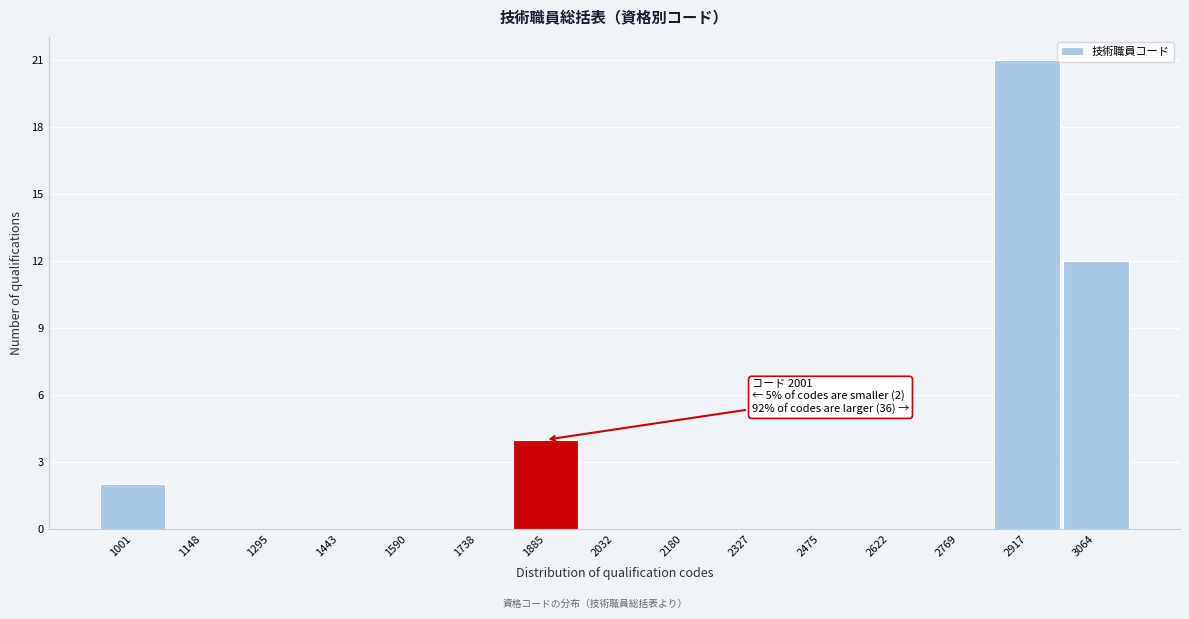

Reading left to right, extract all data points from this chart.

1001=2	1148=0	1295=0	1443=0	1590=0	1738=0	1885=4	2032=0	2180=0	2327=0	2475=0	2622=0	2769=0	2917=21	3064=12